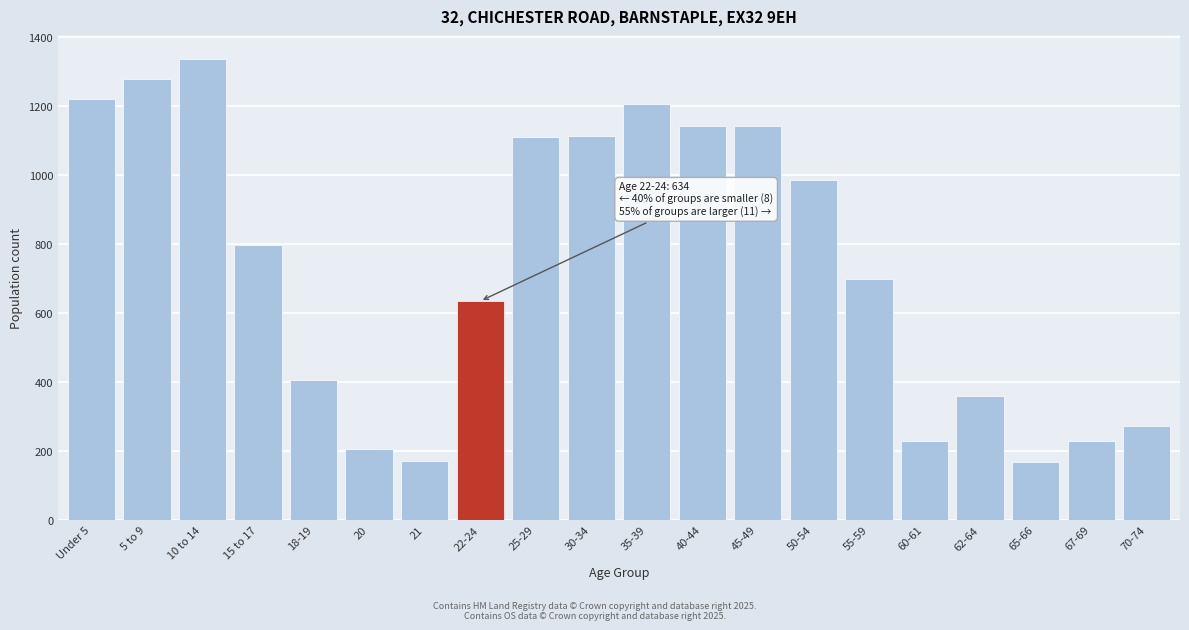

What is the change in value from 18-19 to 50-54?

+581